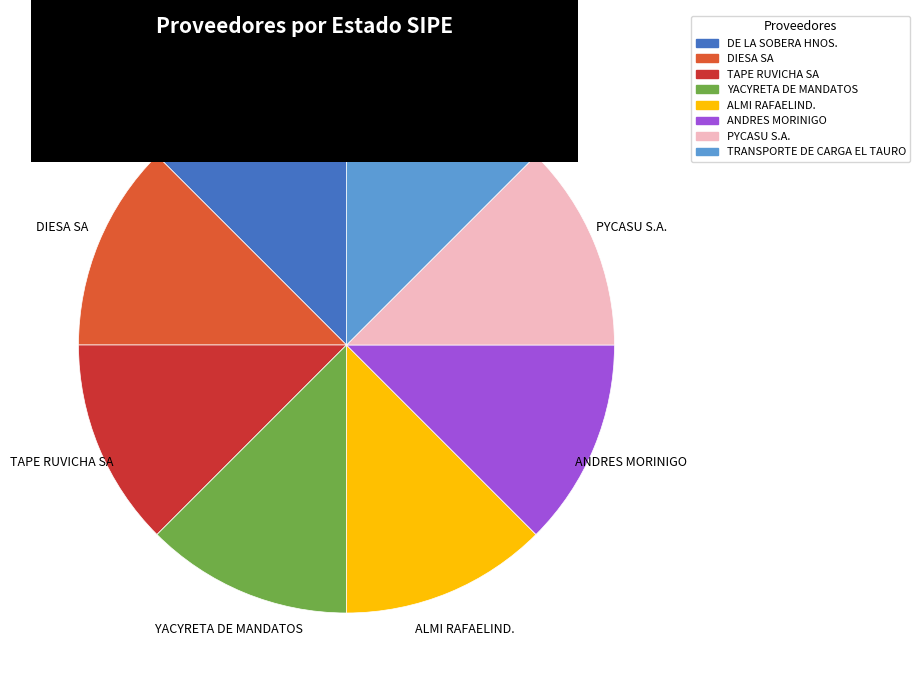

True or false: TRANSPORTE DE CARGA EL TAURO accounts for 25% of the total.

False